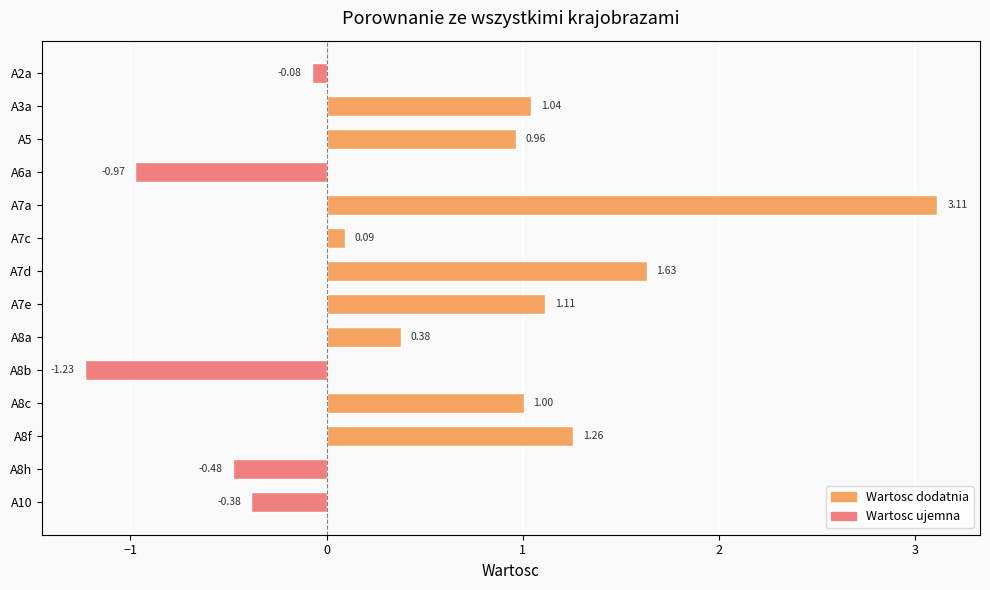

List the labels in order of value, largest first.

A7a, A7d, A8f, A7e, A3a, A8c, A5, A8a, A7c, A2a, A10, A8h, A6a, A8b